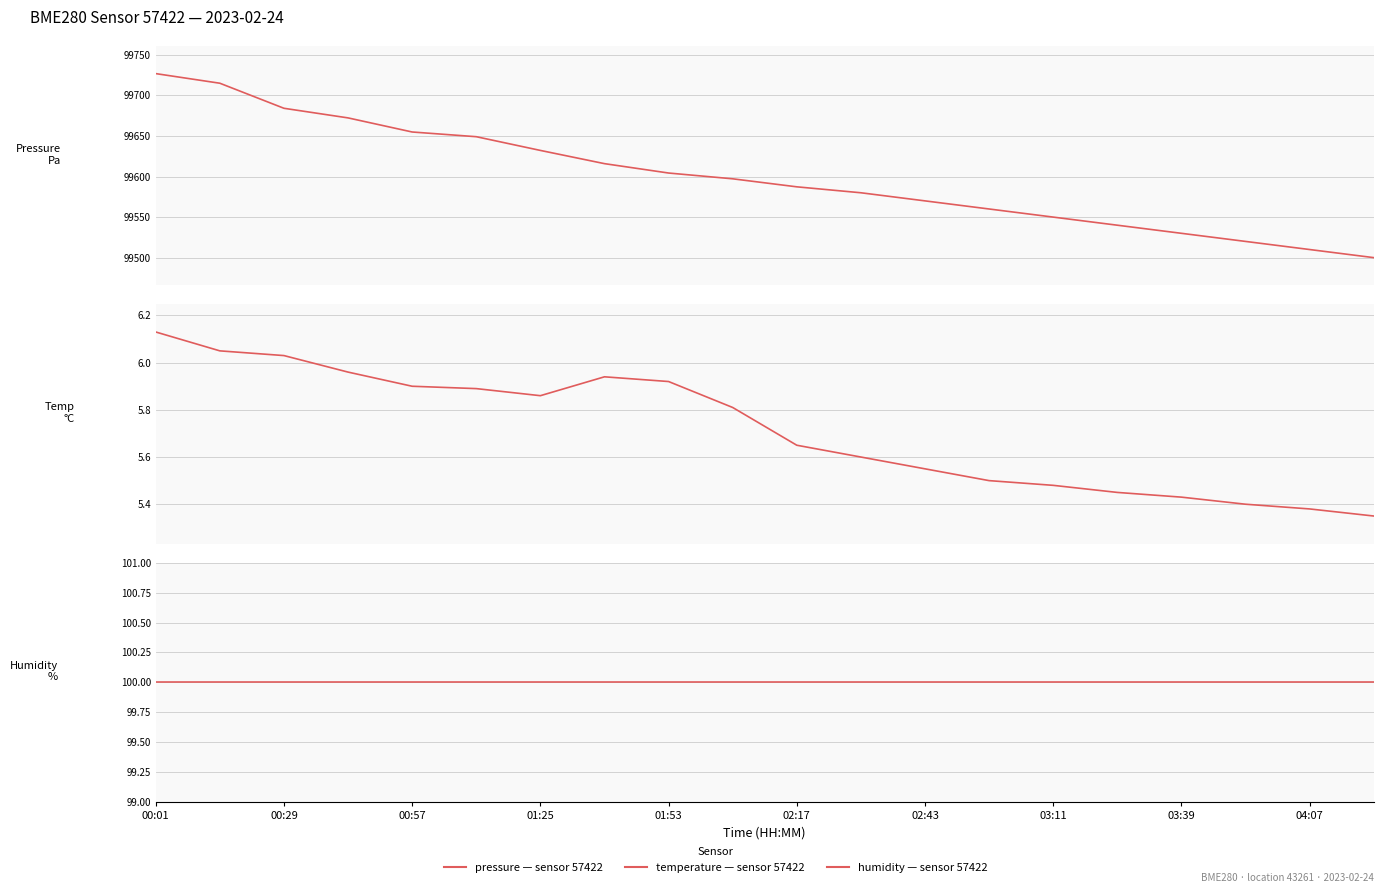

What is the sum of all Temp °C values?

114.3